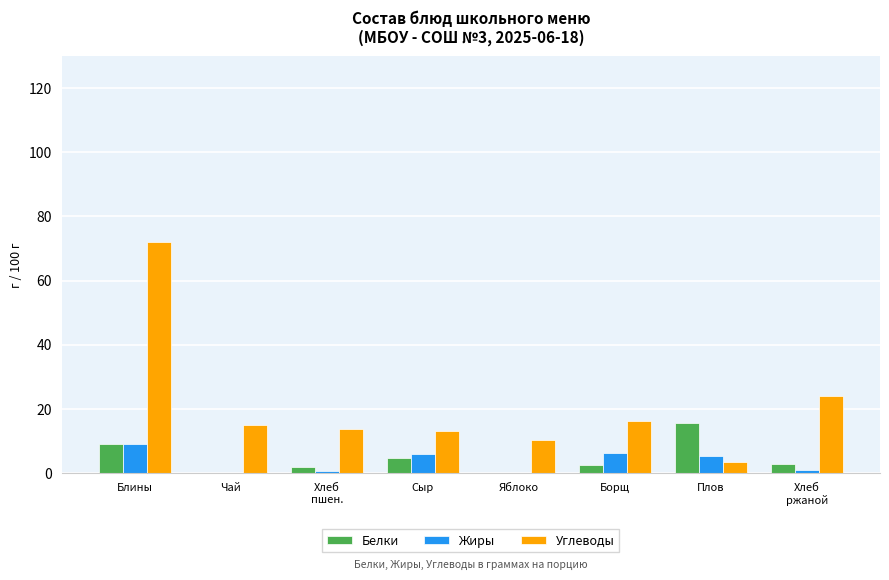

True or false: Жиры has a value of 6.4 at Борщ.

True